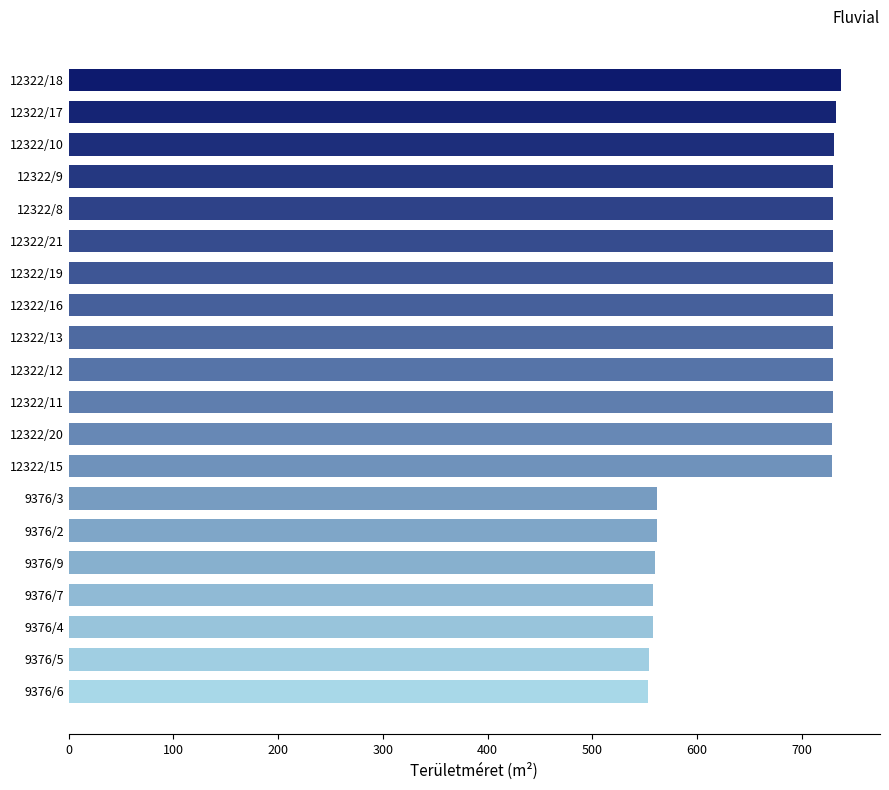

Is it true that the value at 12322/12 is 489?

False